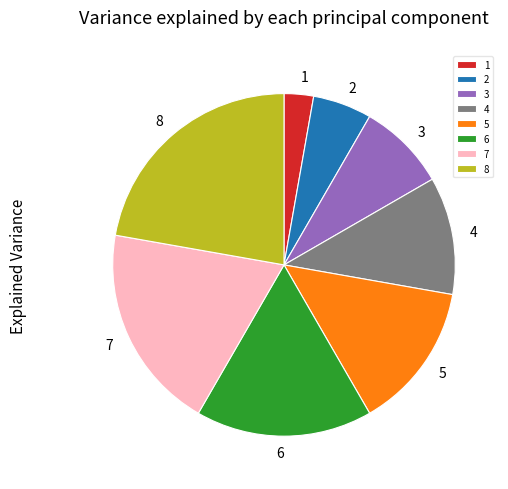

Rank the categories by value from lowest to highest.

1, 2, 3, 4, 5, 6, 7, 8